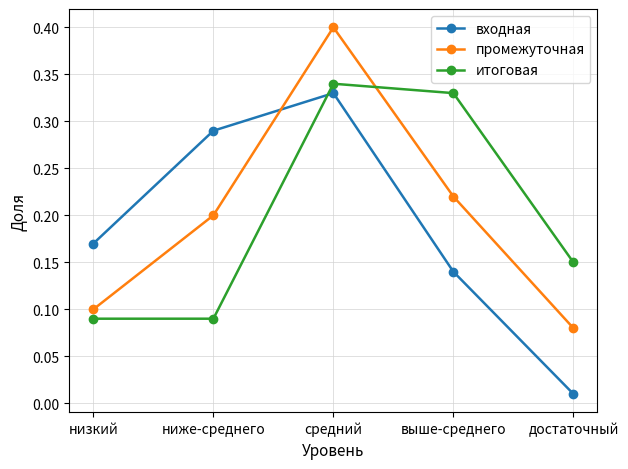

What position from the left is достаточный?

5